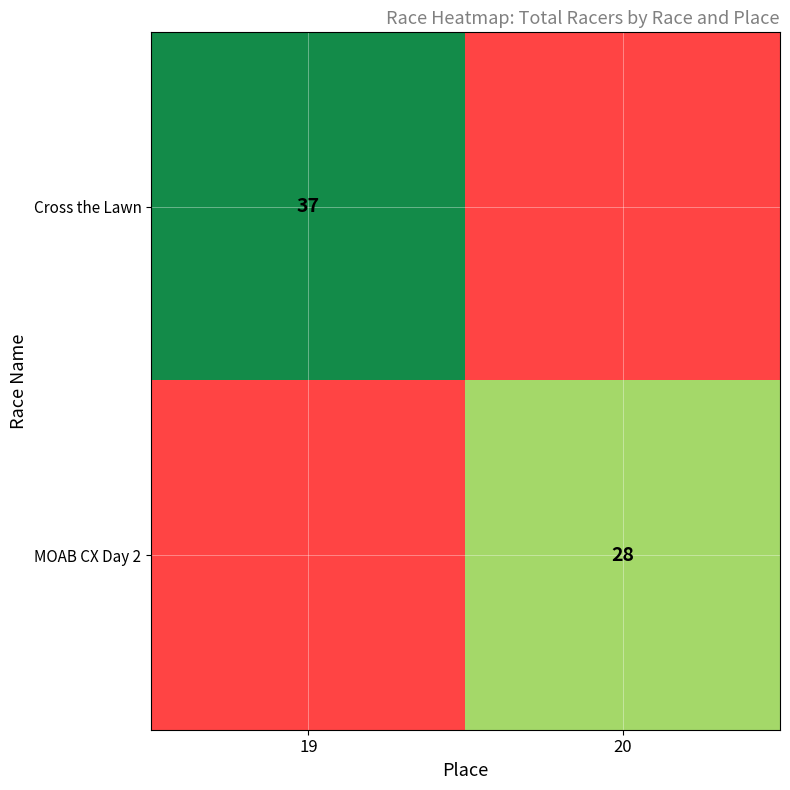

Between 20 and 19, which is larger?

19